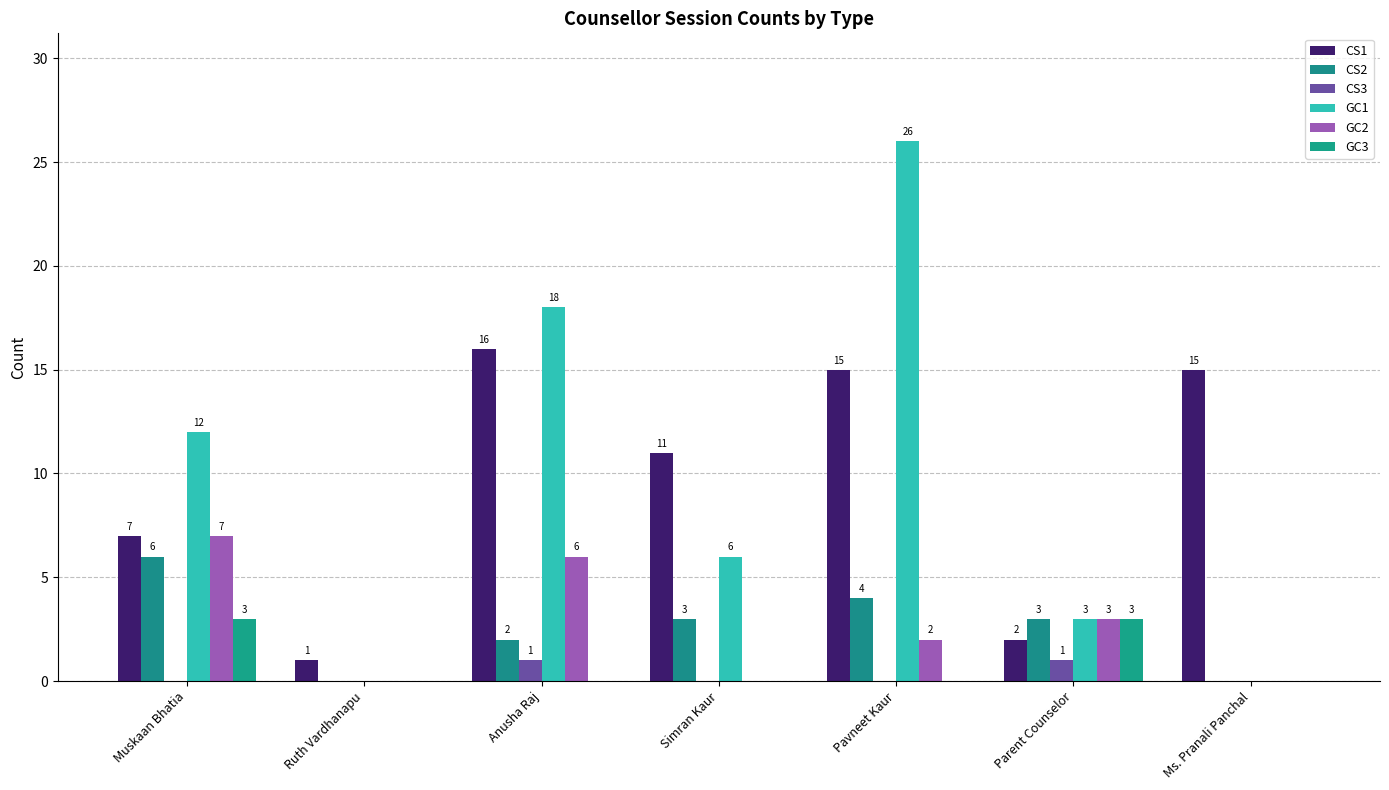

How many groups of bars are there?

7